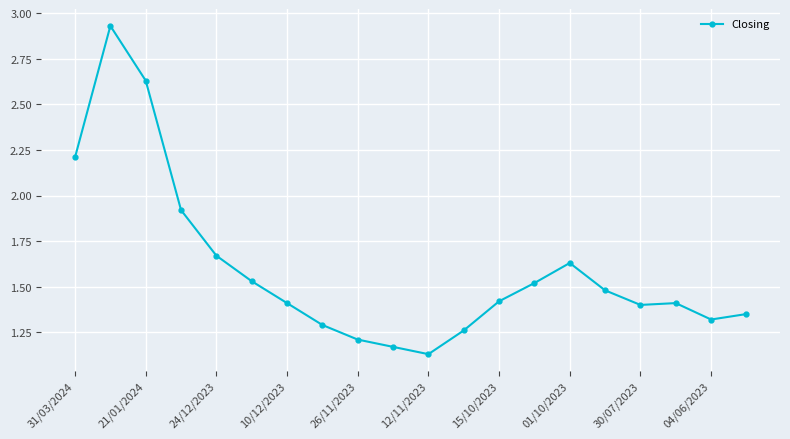

What is the difference between the maximum and second lowest values?

1.8